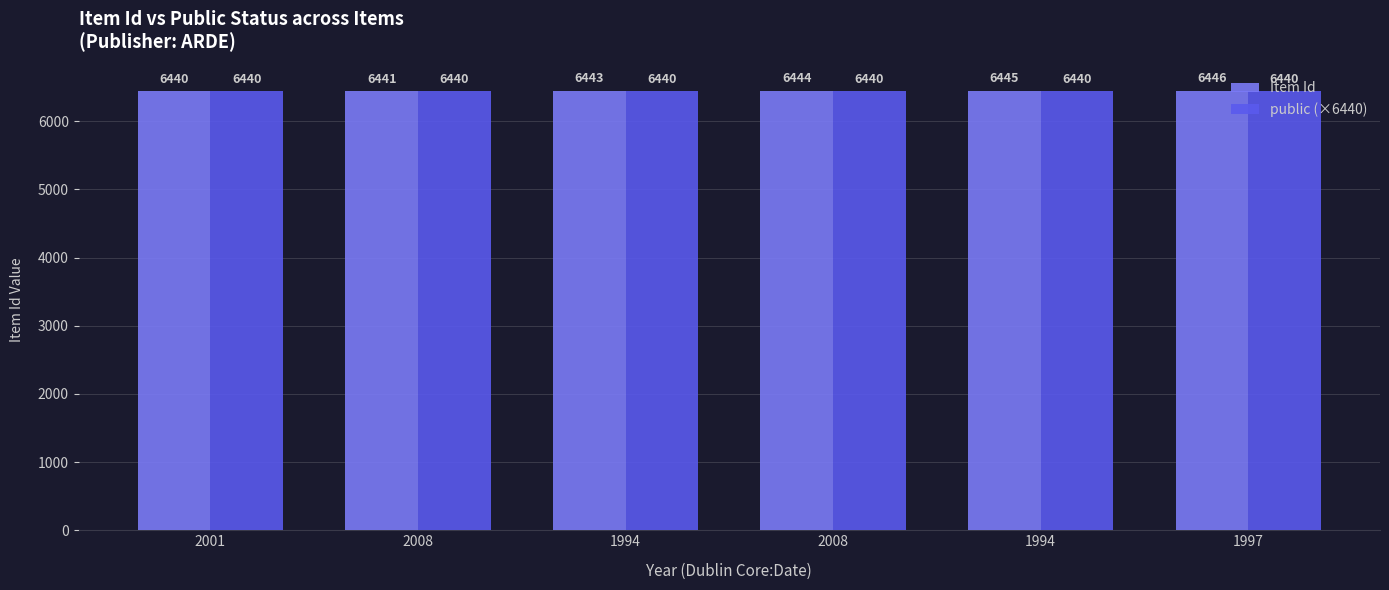

True or false: Item Id has a value of 4330 at 2008.

False